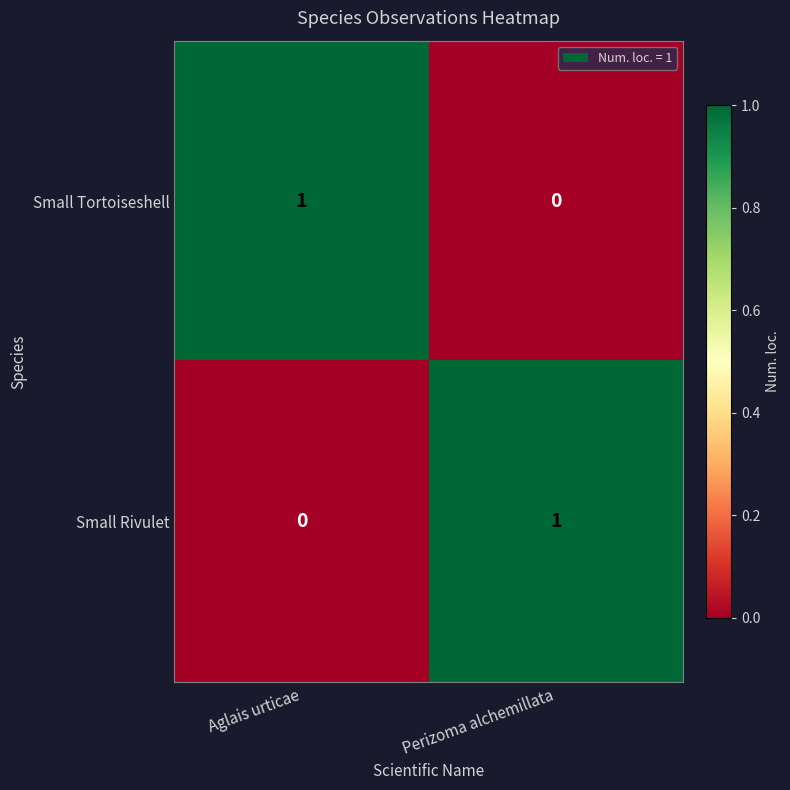

The Small Tortoiseshell series shows 0 at Perizoma alchemillata. True or false?

True